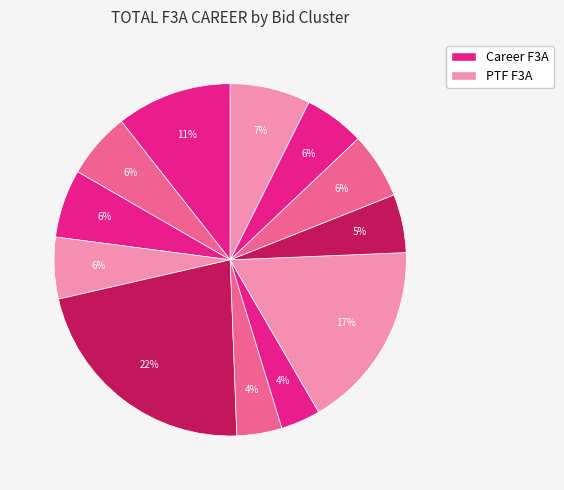

To the nearest percent, what is the average slice percentage?

8%